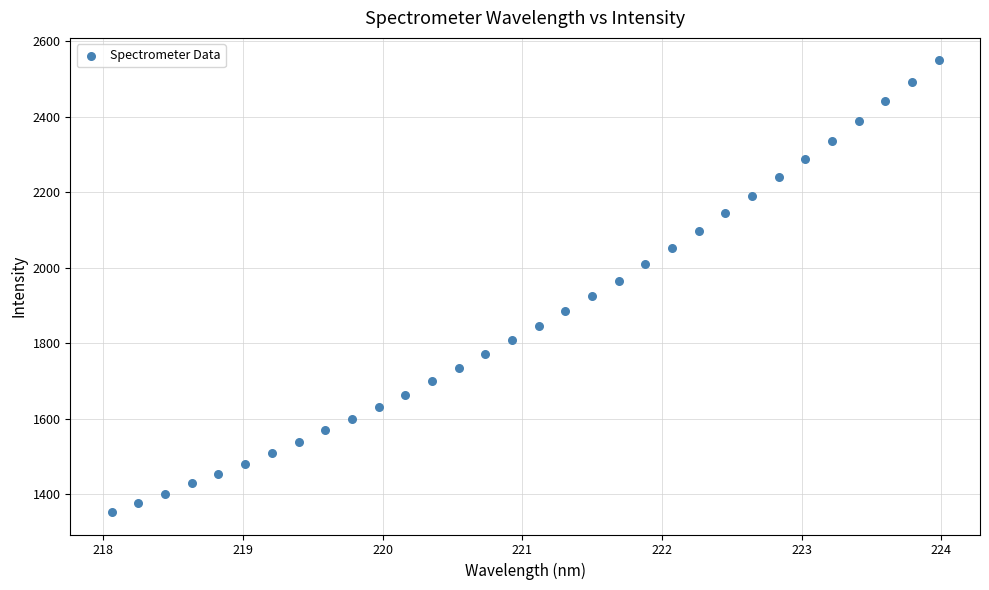

What is the range of Y values (max minus min)?

1195.9